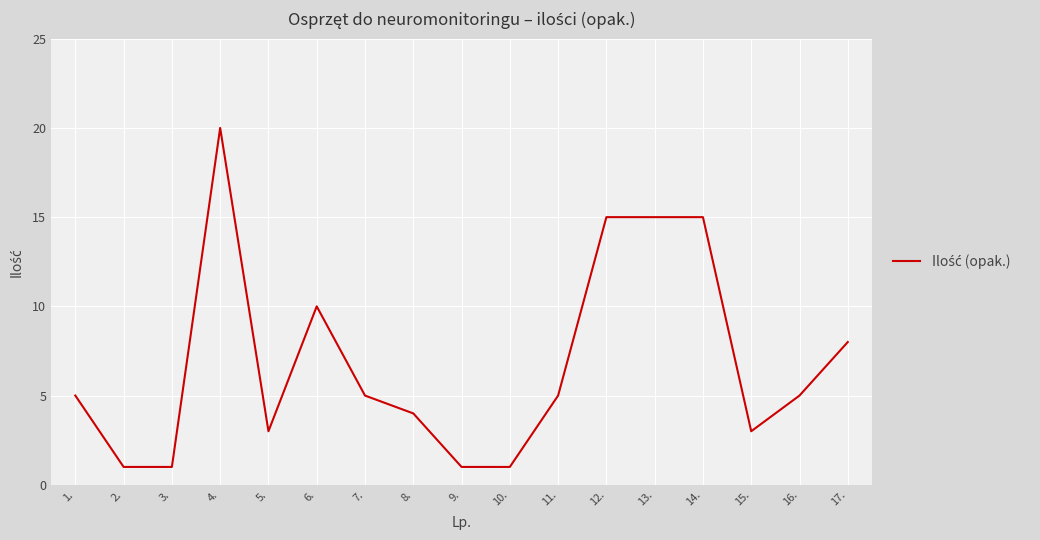

What is the difference between the values at 6. and 7.?

5